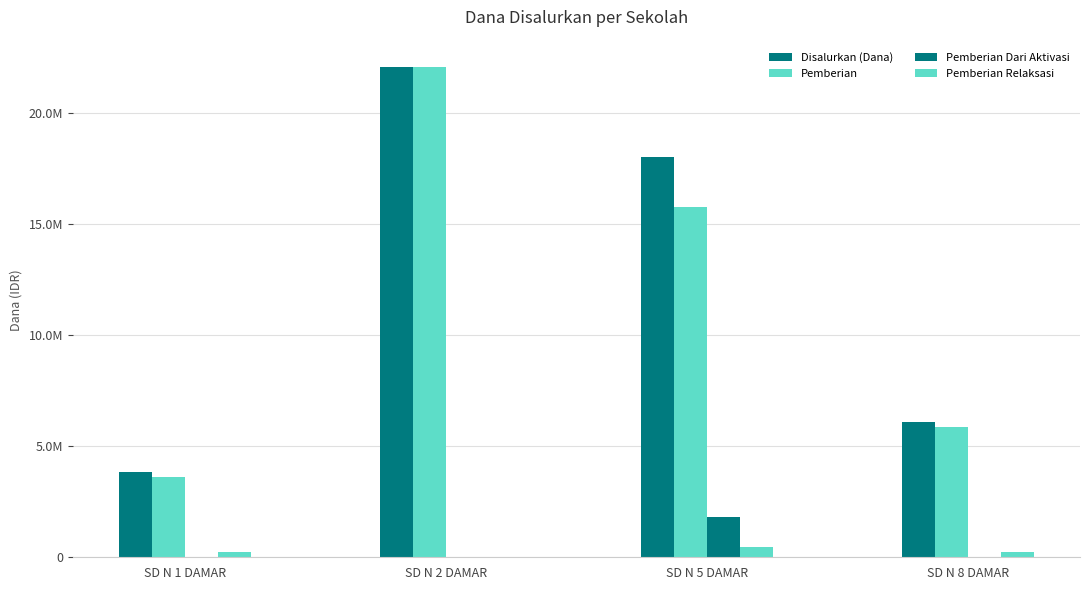

Does the chart contain stacked bars?

No